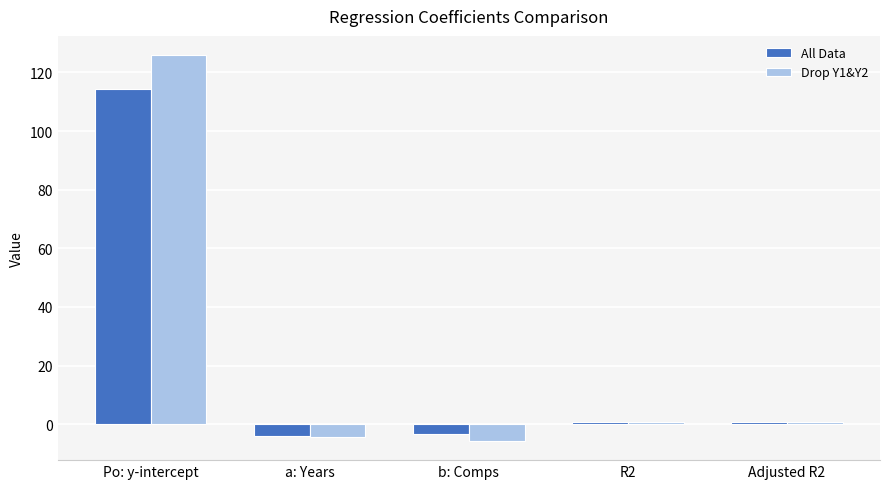

Count the number of categories in the chart.

5